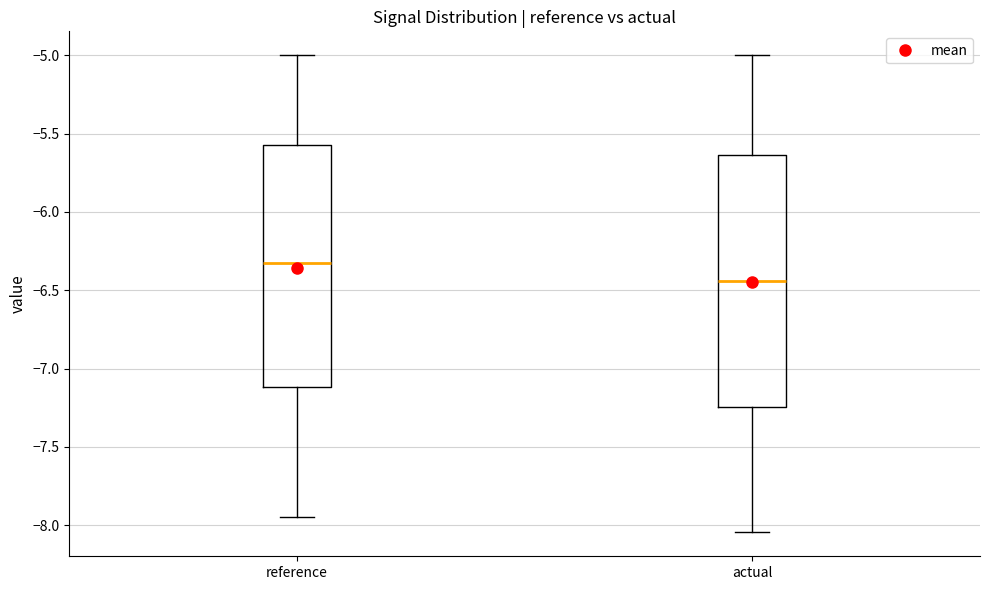

Reading left to right, transcribe this box plot: for each box, give where its median line is, the range the box spans, and where its two whiskers end, as read against the y-axis. The values are not printed on the chart, so give them approximately, as read against the axis.

reference: median -6.30, box -7.10 to -5.55, whiskers -7.95 to -5.00
actual: median -6.45, box -7.25 to -5.65, whiskers -8.05 to -5.00